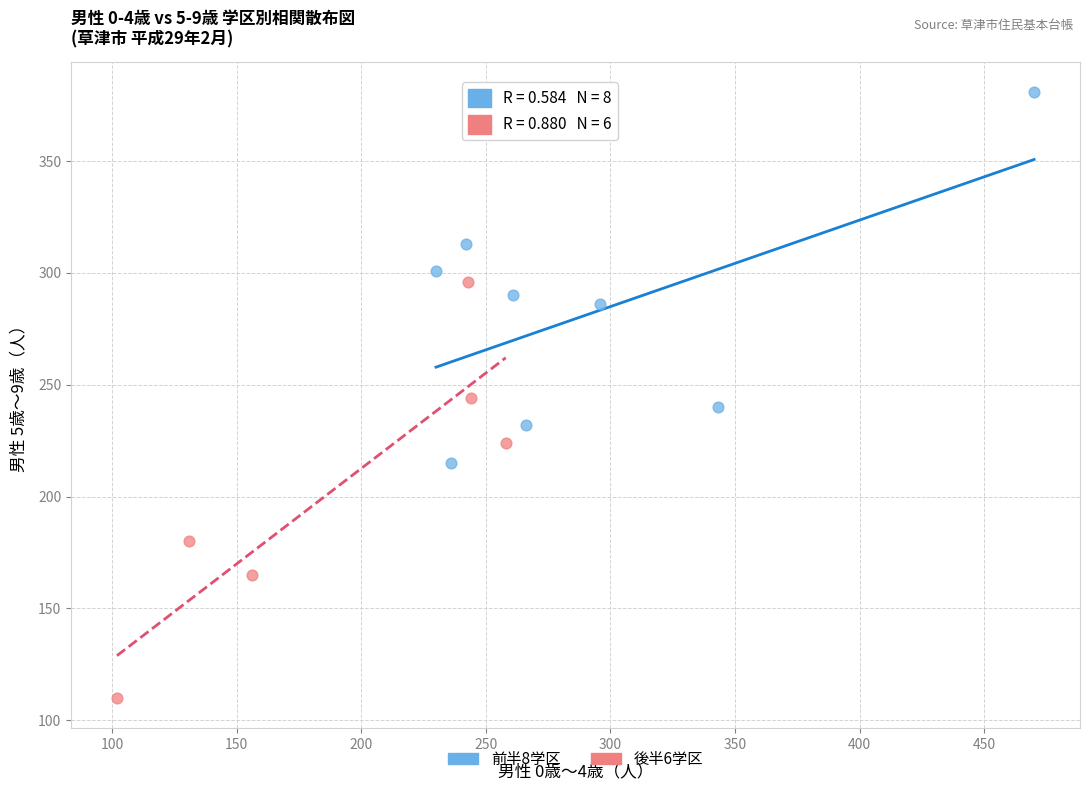

What are all the series names shown in the legend?

前半8学区, 後半6学区